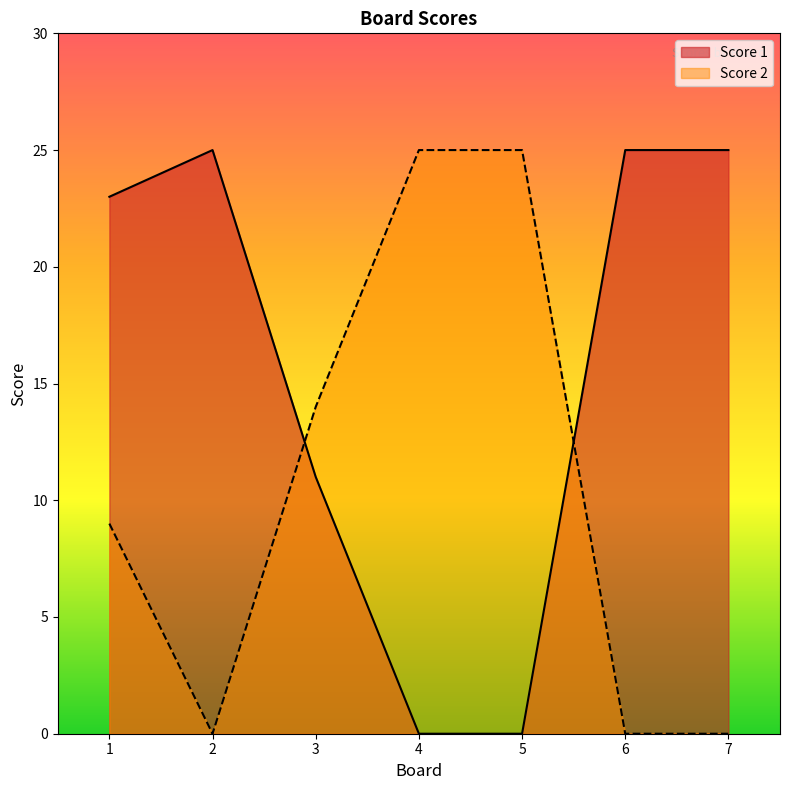

Which series has the largest total across all categories?

Score 1